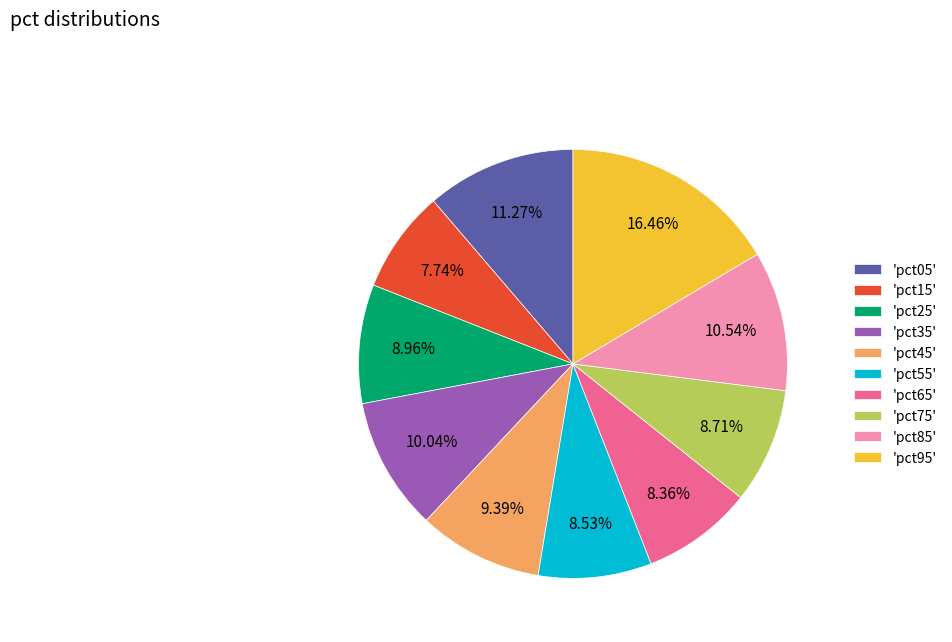

Is the sum of 'pct85' and 'pct45' greater than half?

No